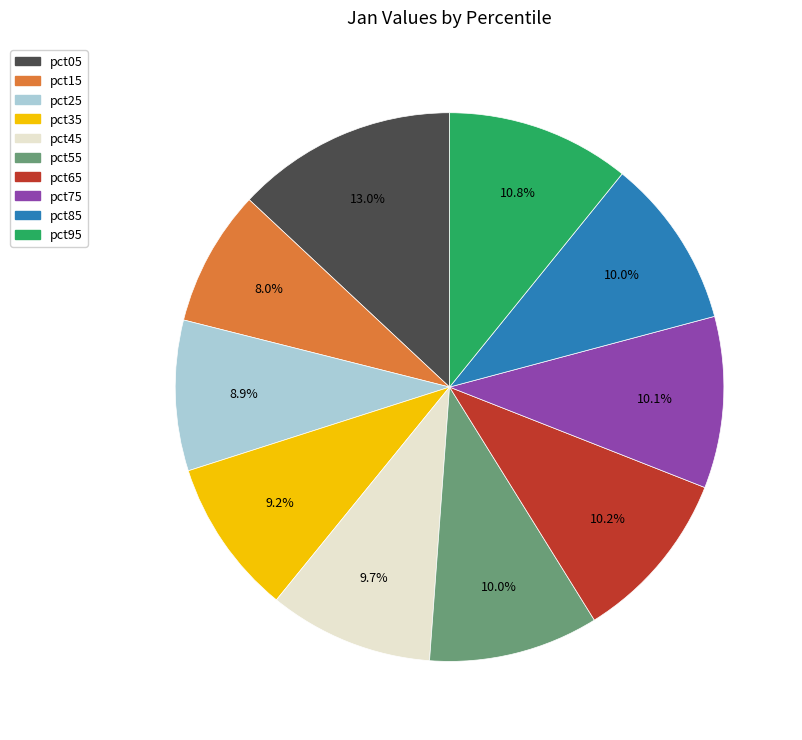

What is the total percentage of pct55 and pct15?

18.0%